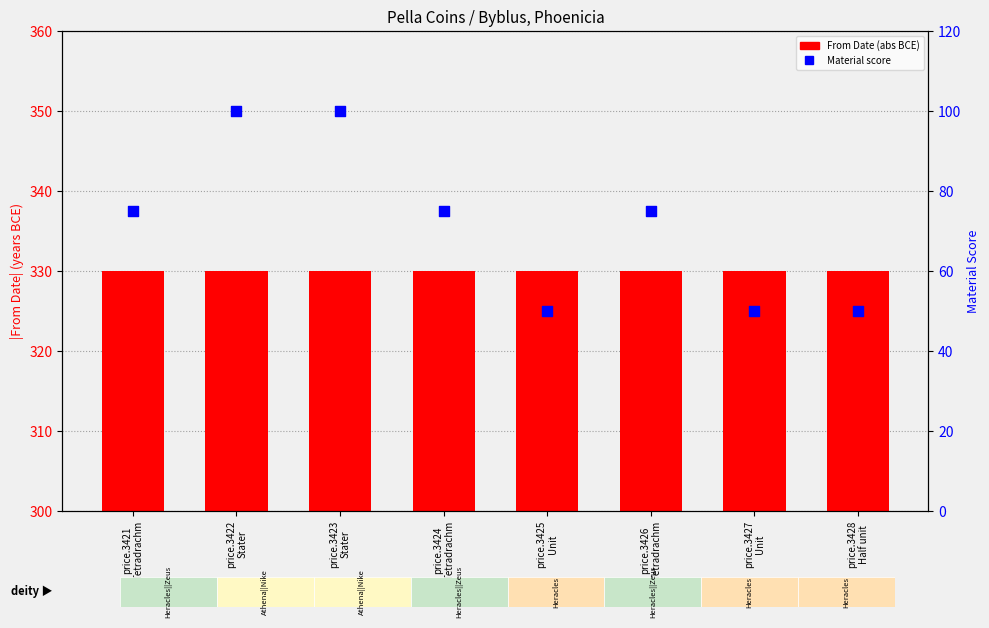

Which series has the largest total across all categories?

From Date (abs)